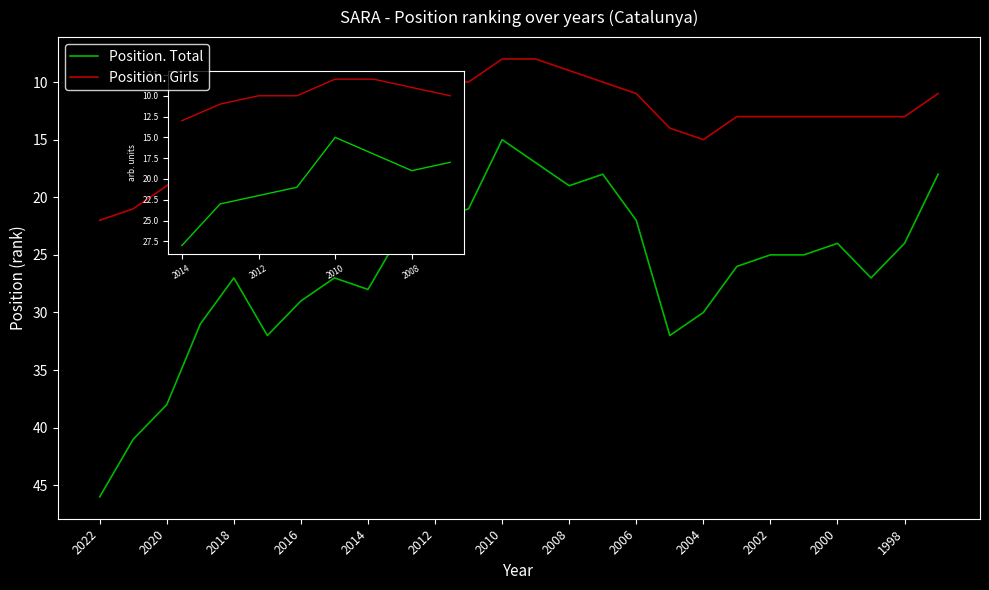

What is the sum of all Position. Total values?

687